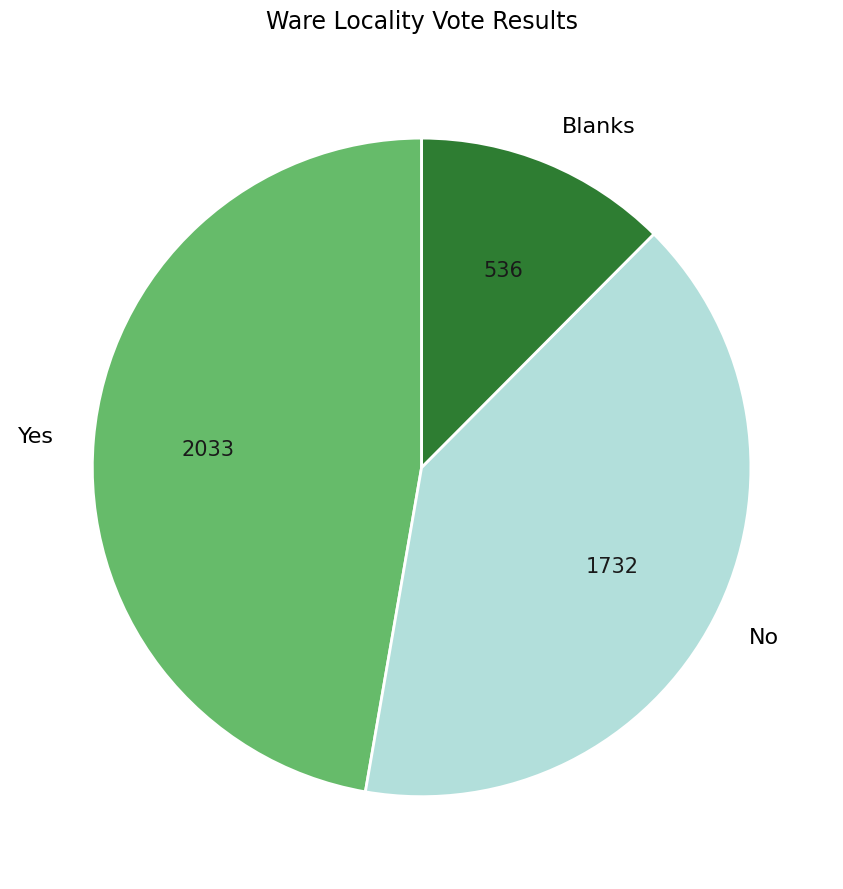

Is it true that Yes is 47% of the pie?

True